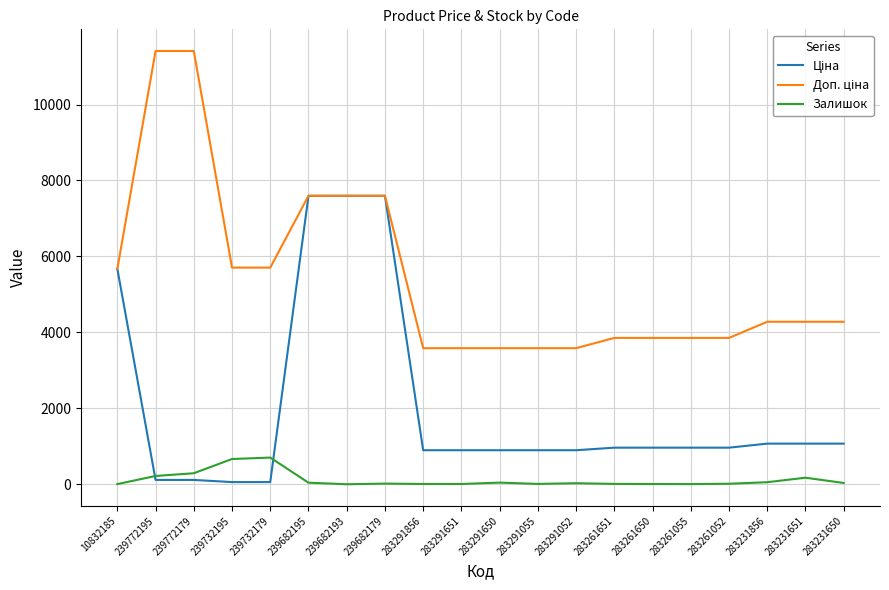

What is the maximum value shown in the chart?

11410.0